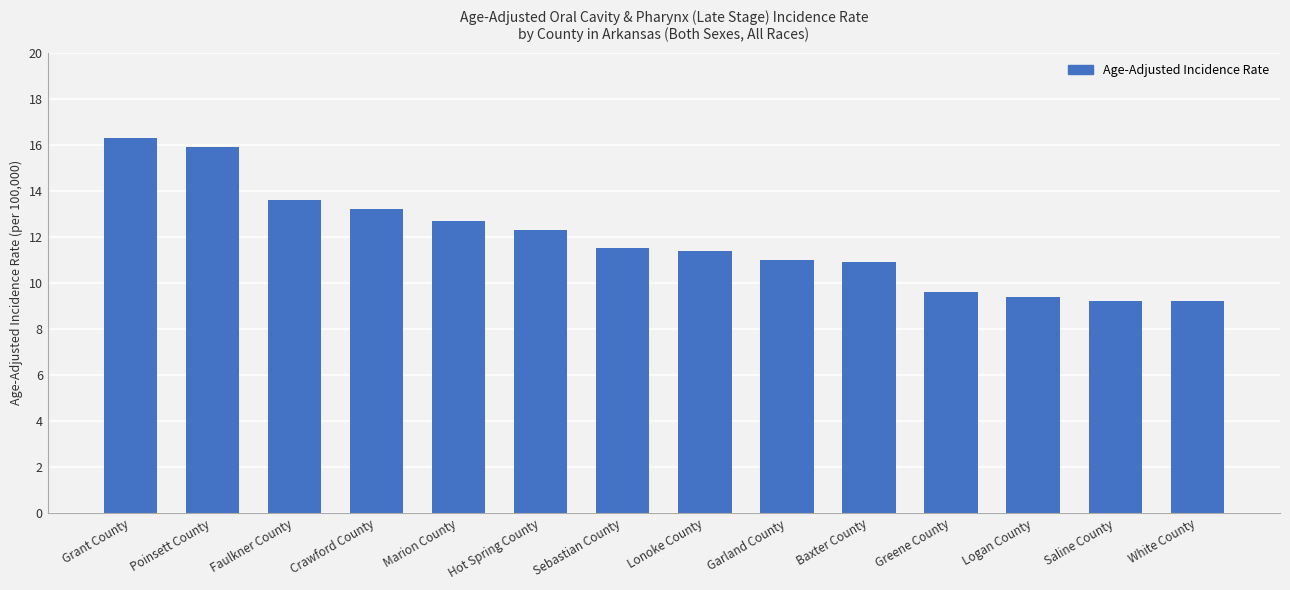

What is the greatest value displayed?

16.3